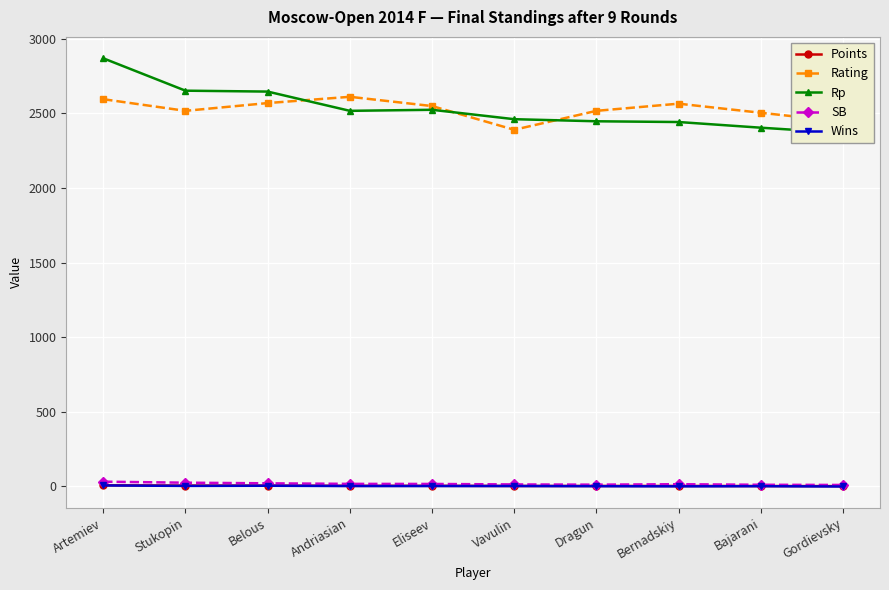

What is the approximate value of SB at Andriasian?

17.5